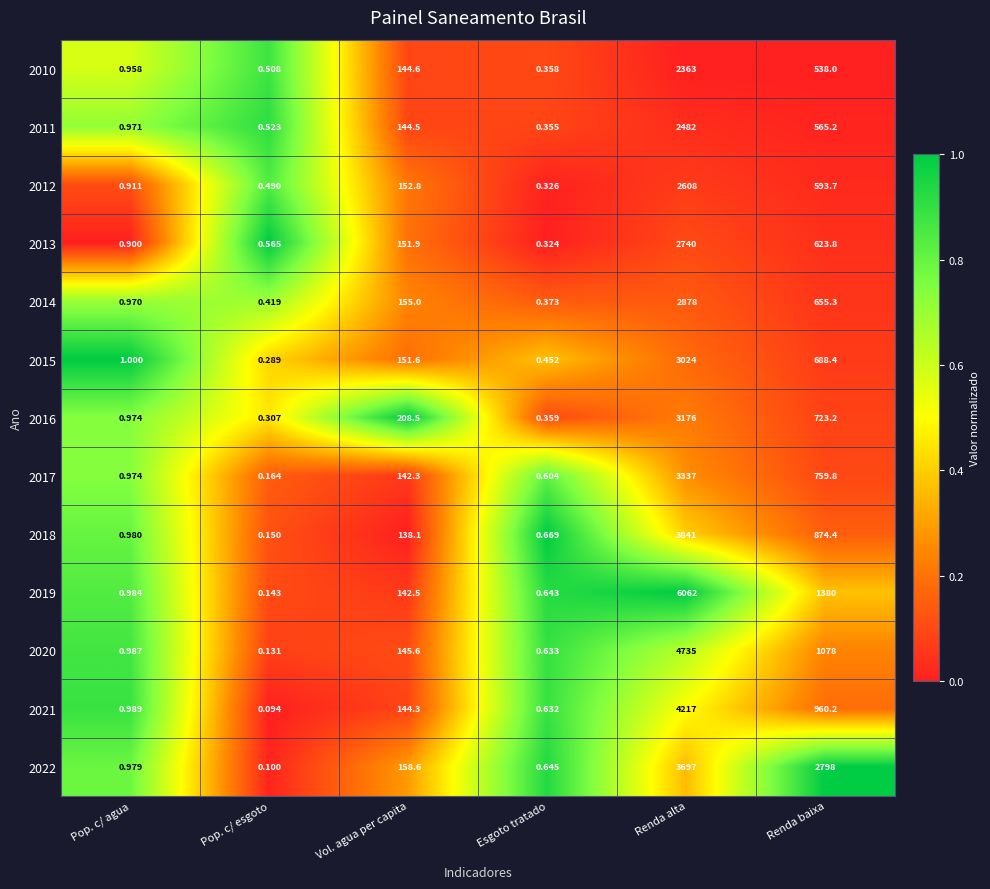

How many data points does each series have?

6